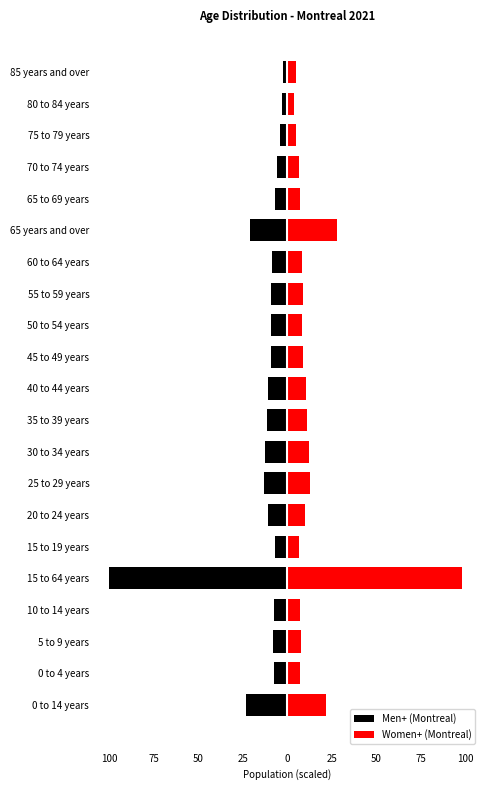

How many bars are there in total?

42